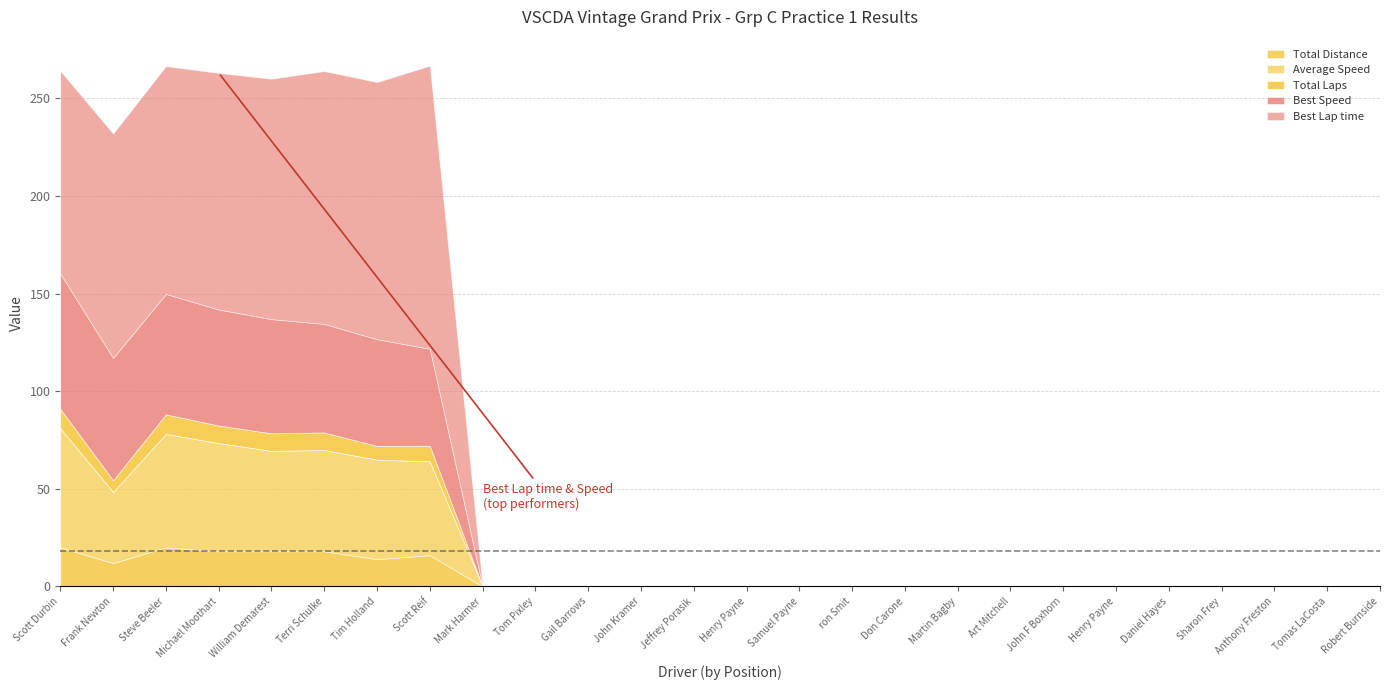

The value of Best Lap time at Don Carone is 0.0. True or false?

True